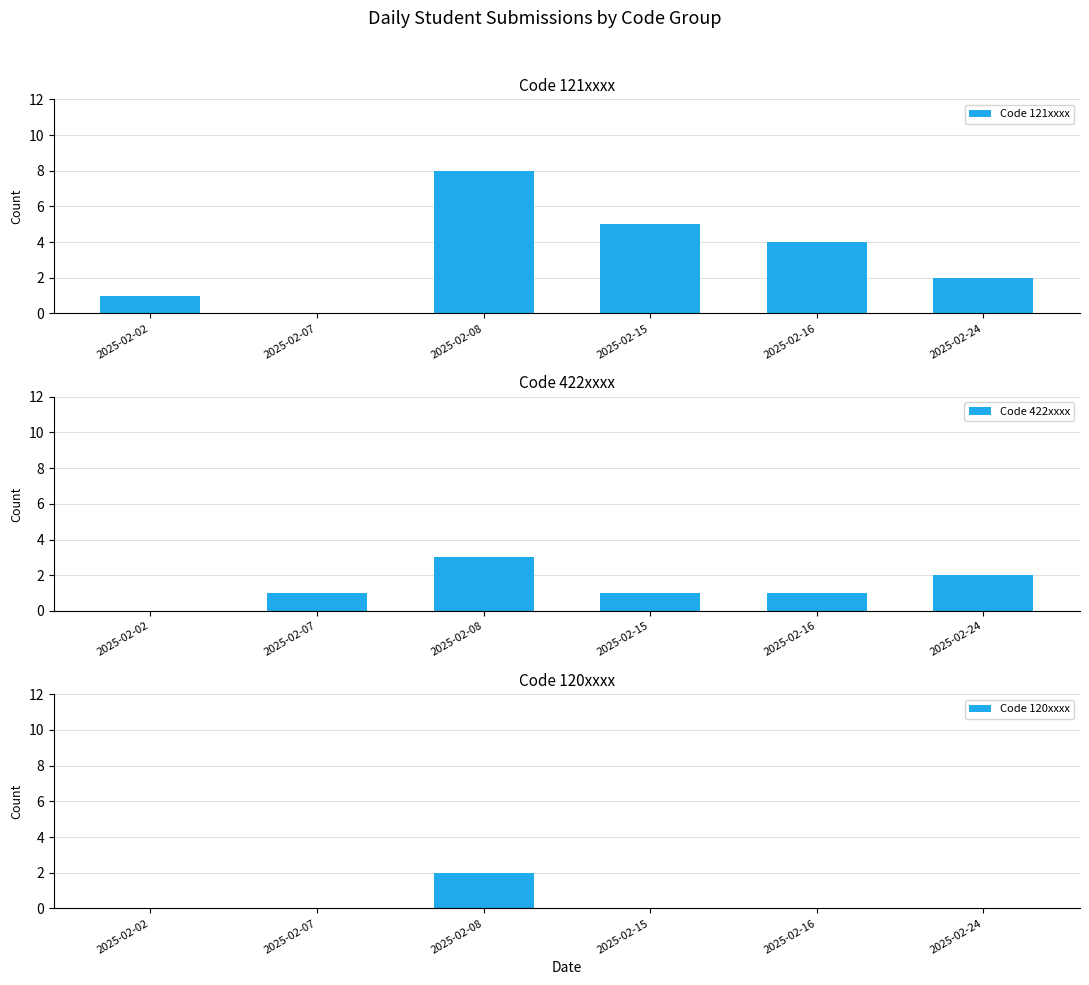

Is it true that Code 121xxxx equals 2 at 2025-02-02?

False